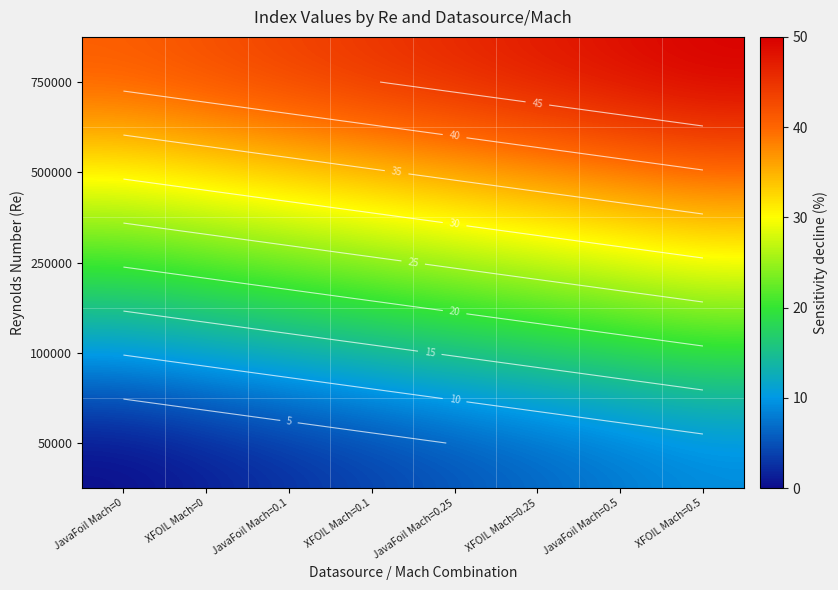

Count the number of categories in the chart.

8